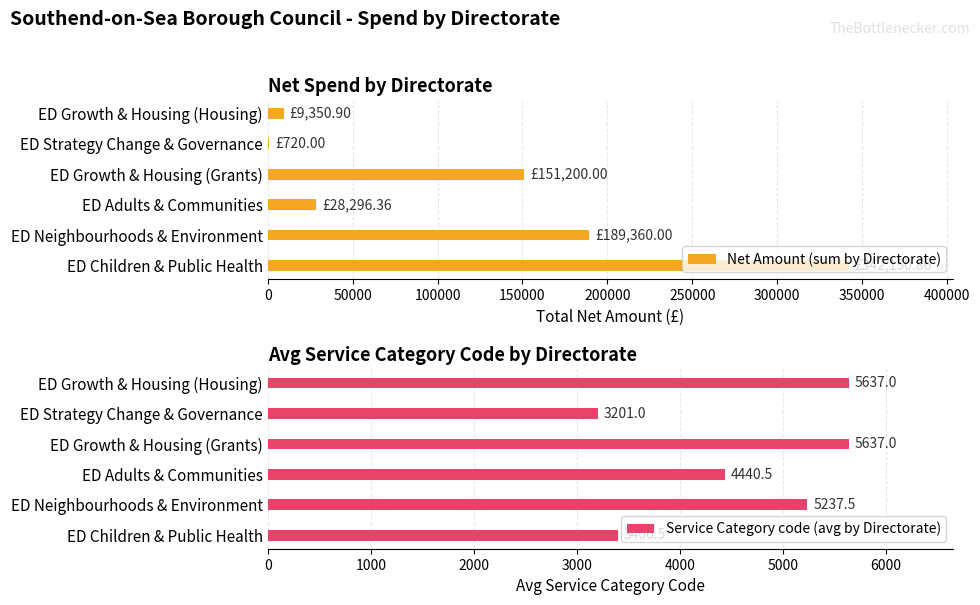

Count the number of categories in the chart.

6